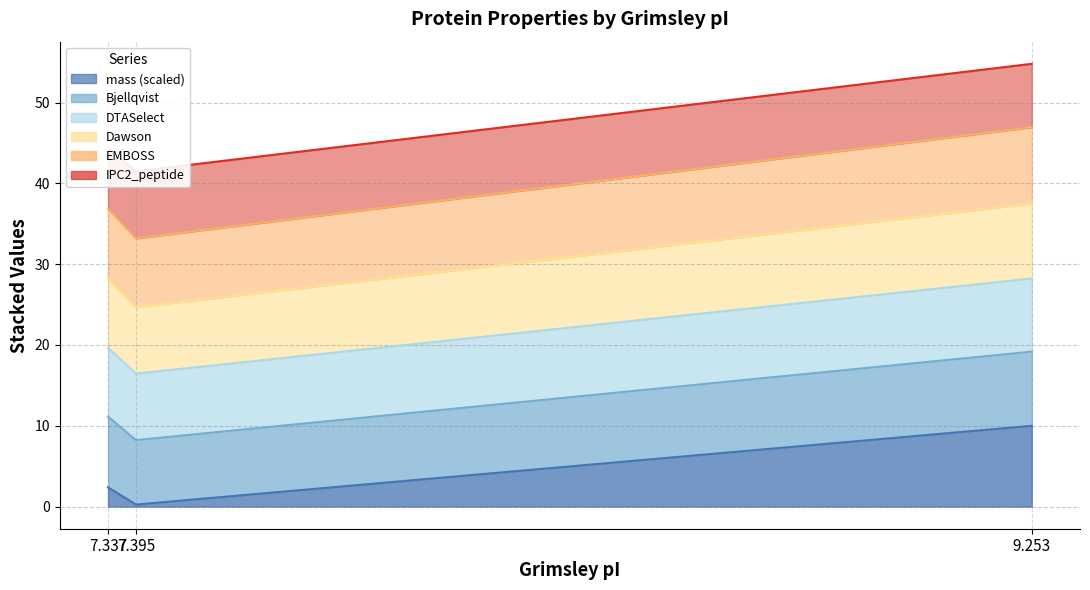

Which series has the largest range (max minus min)?

EMBOSS